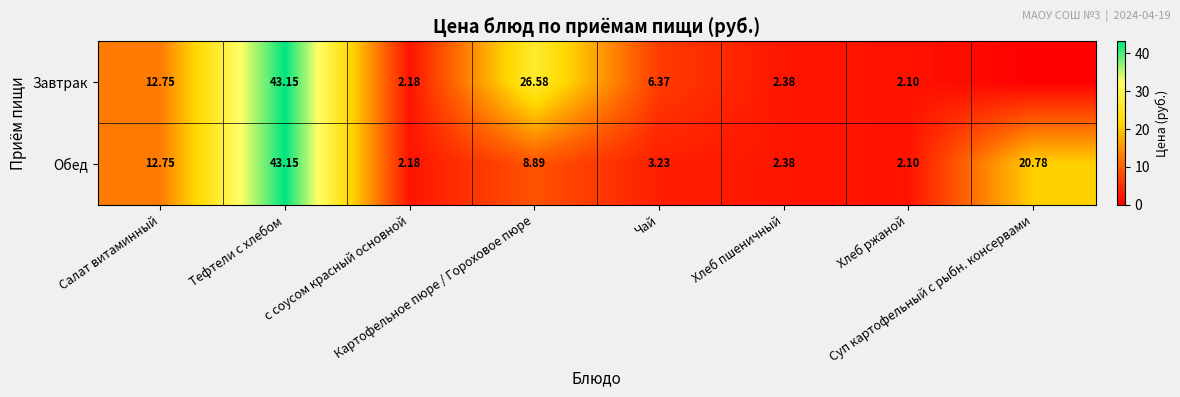

What is the maximum value for Завтрак?

43.1